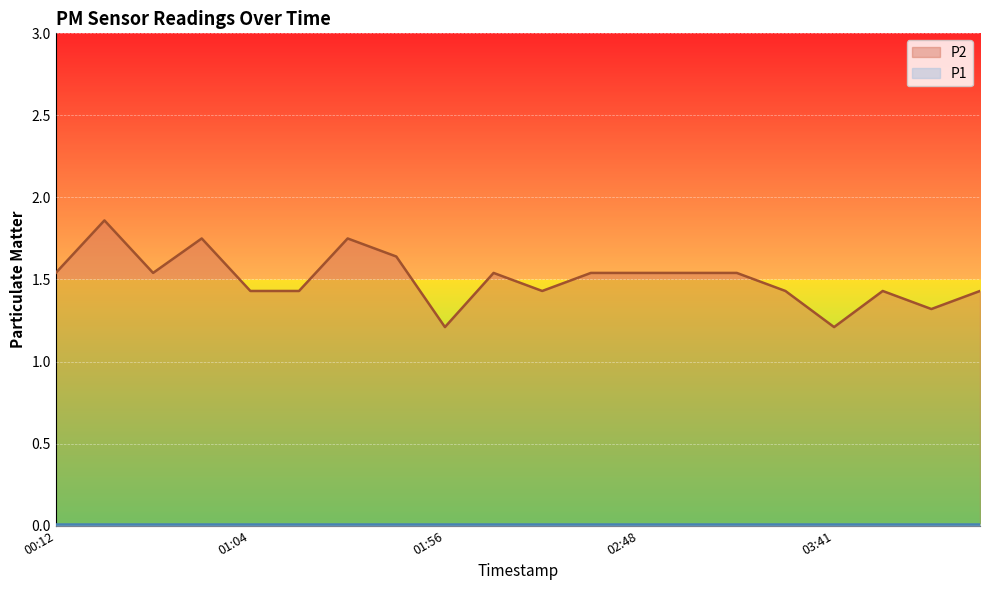

What is the minimum value for P2?

1.2